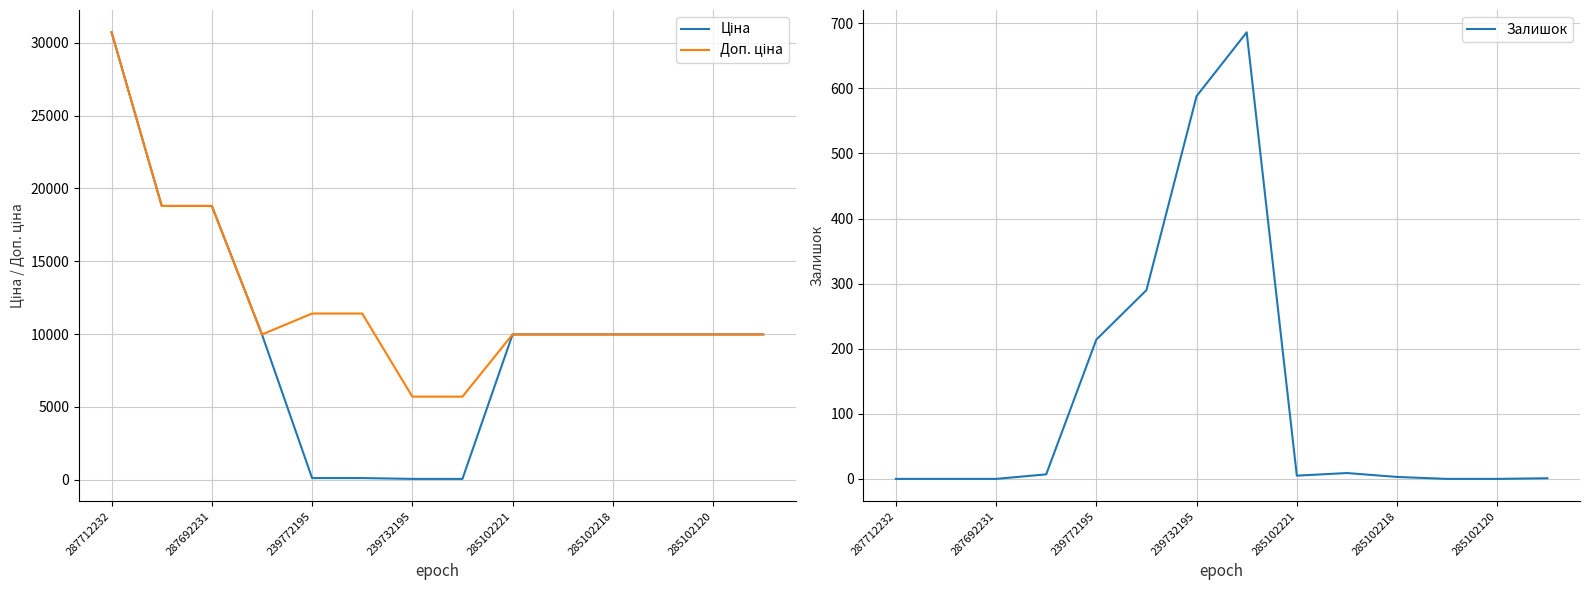

Count the number of data series in this chart.

3